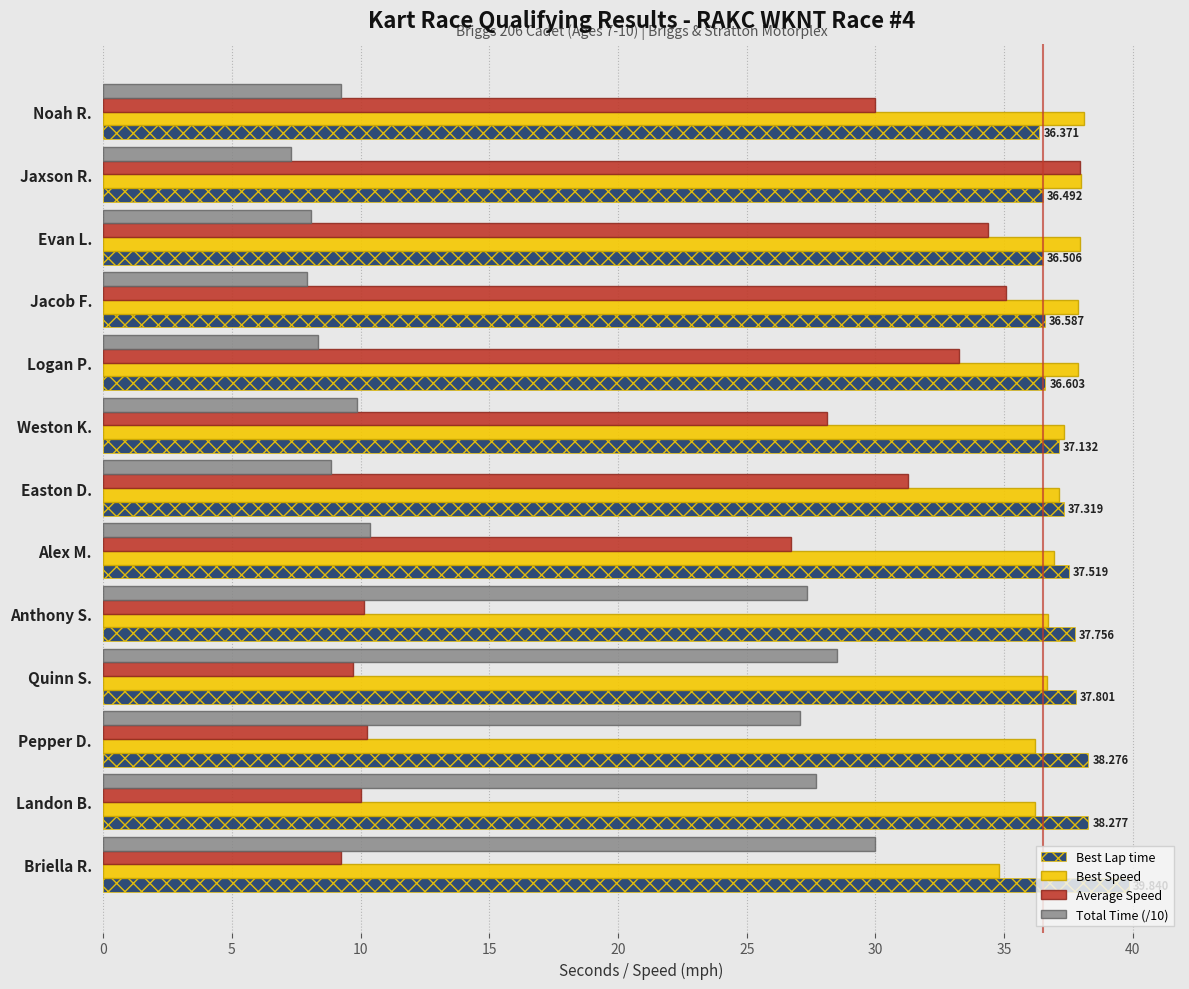

What is the difference between the maximum and minimum values in the Best Lap time series?

3.5